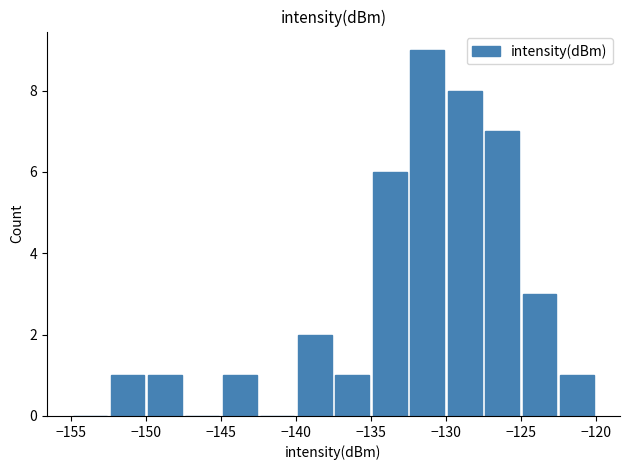

Reading left to right, extract all data points from this chart.

0	1	1	0	1	0	2	1	6	9	8	7	3	1